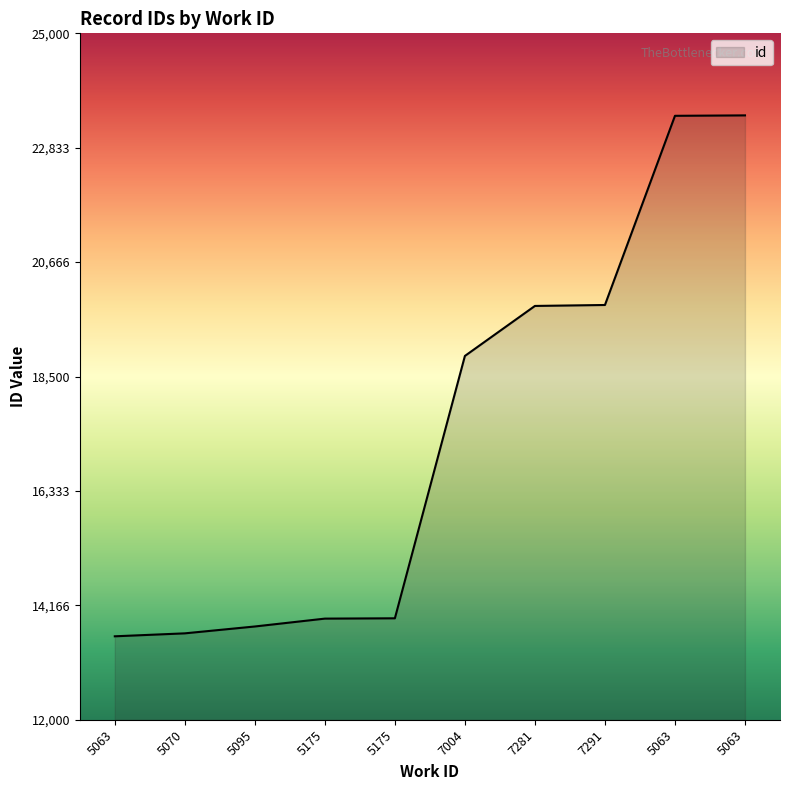

How many lines are shown in the chart?

1